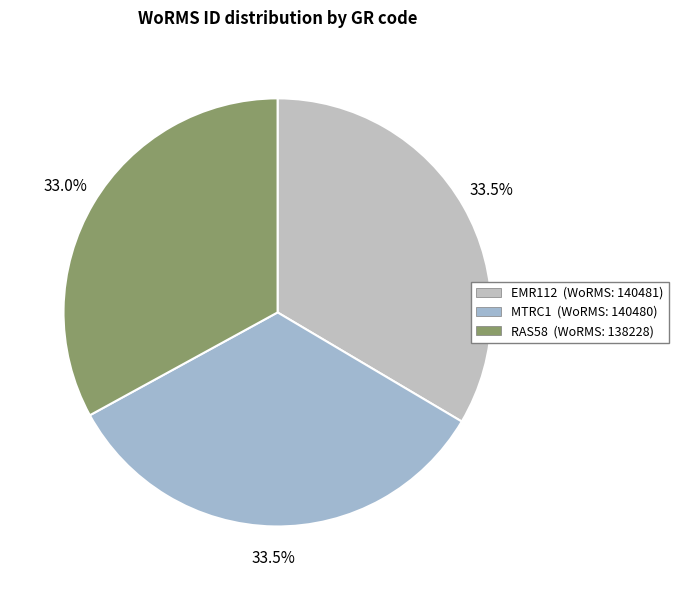

How many slices are in this pie chart?

3